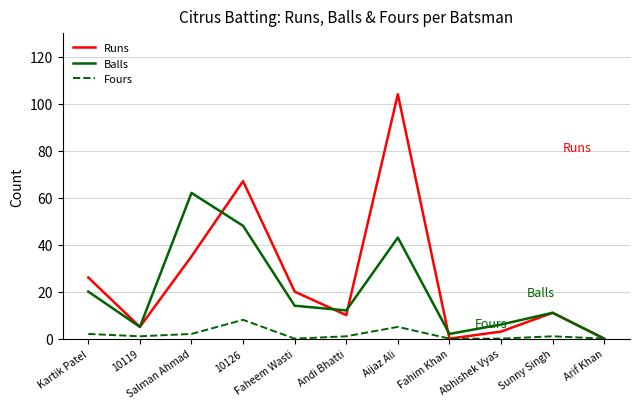

How many interior local peaks does the Balls series have?

3